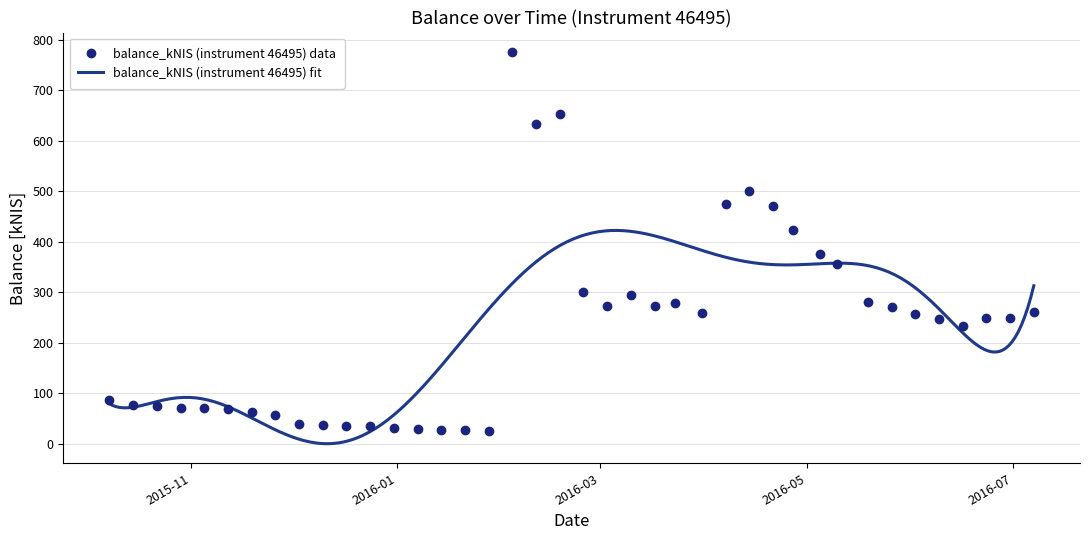

Count the number of categories in the chart.

40